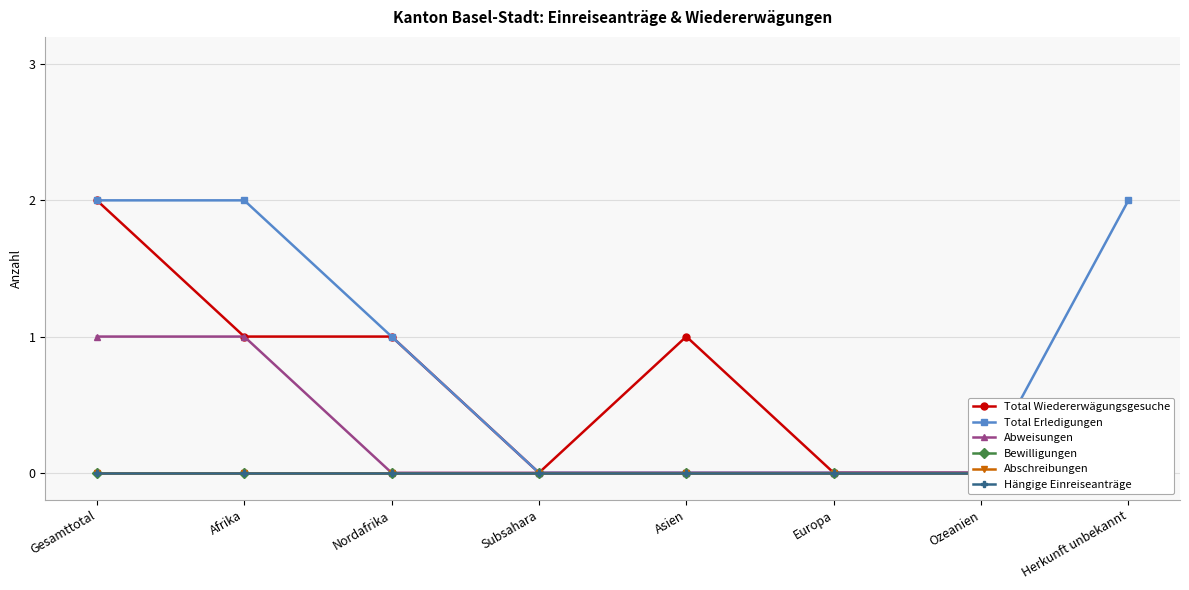

Which series changed the most between Europa and Herkunft unbekannt?

Total Erledigungen